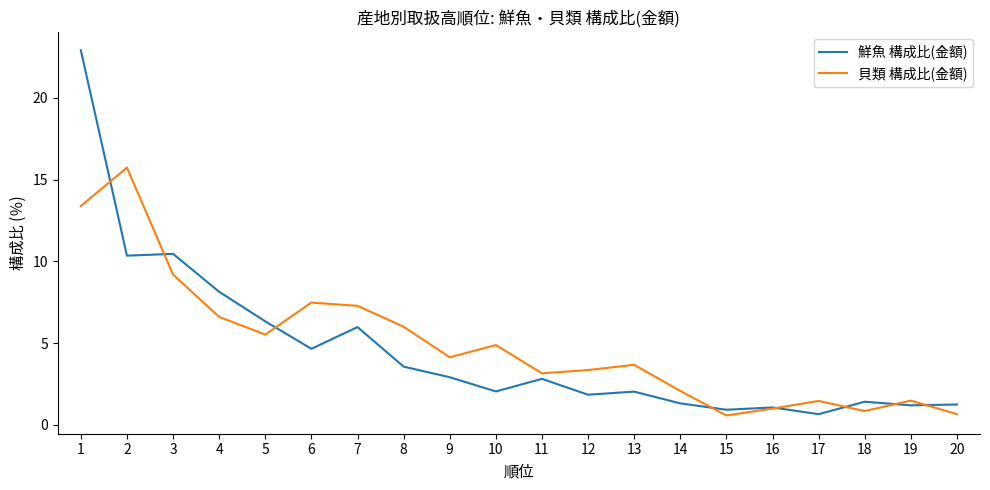

At how many categories does at least one series exceed 17?

1